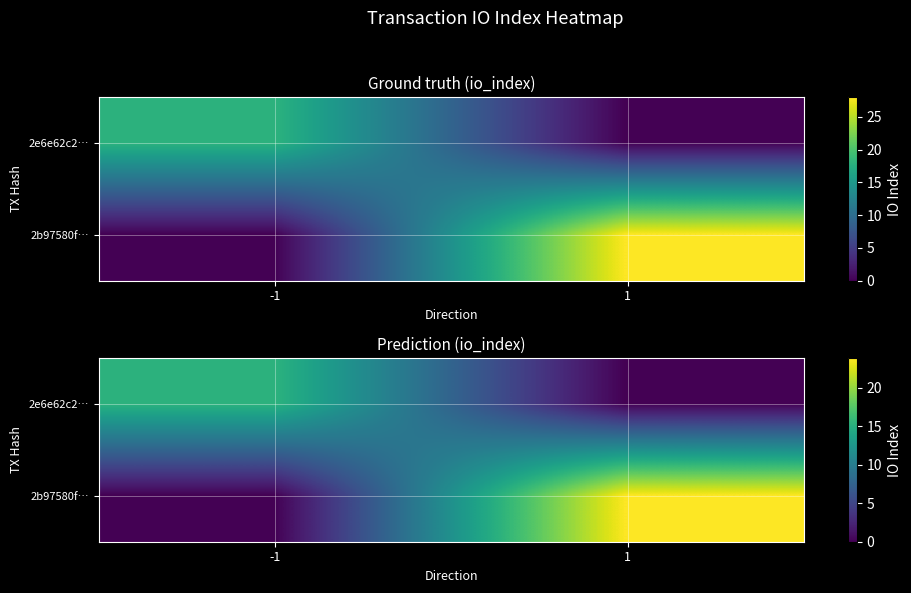

What is the sum of all 2b97580f… values?

23.8